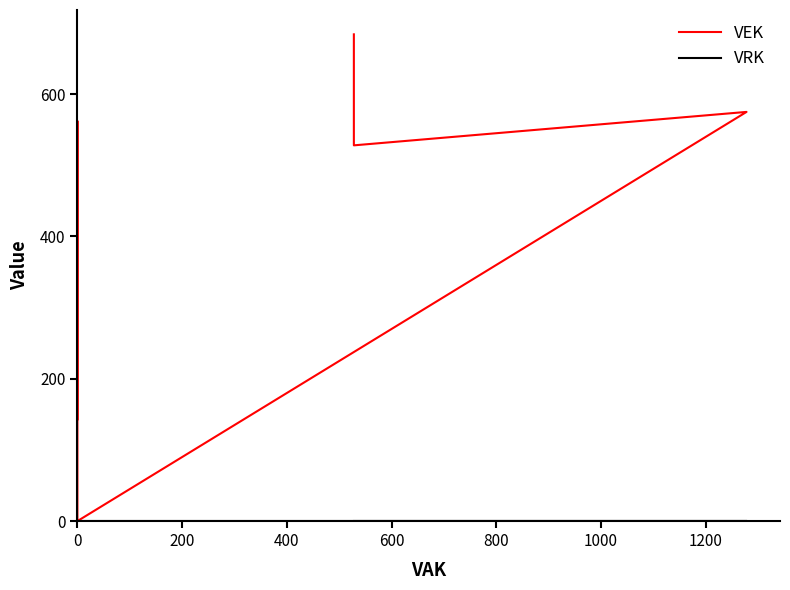

What is the average value of the VEK series?

374